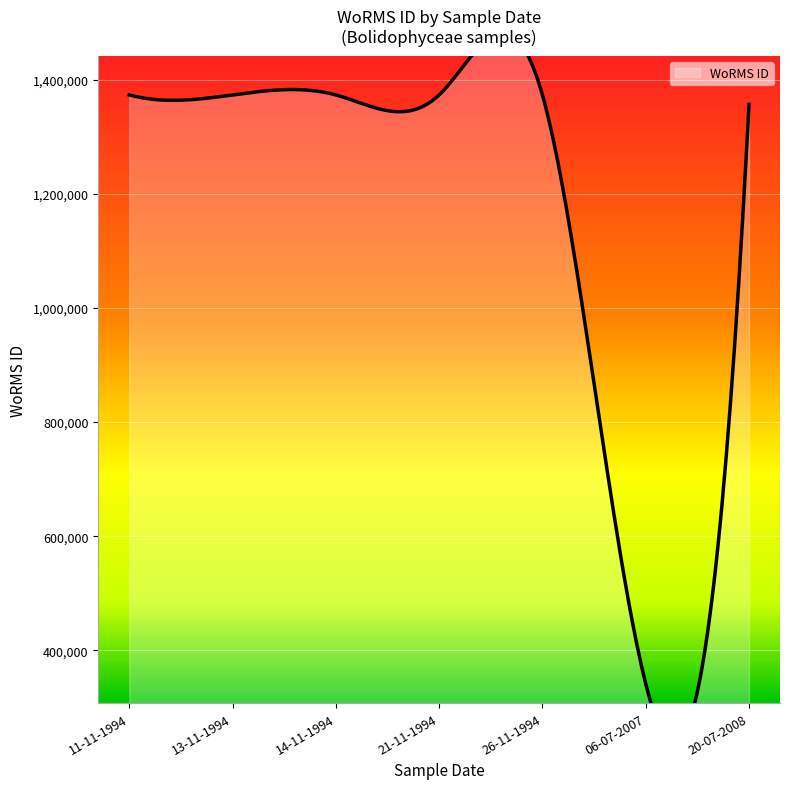

At which category does the chart reach its peak across all series?

11-11-1994